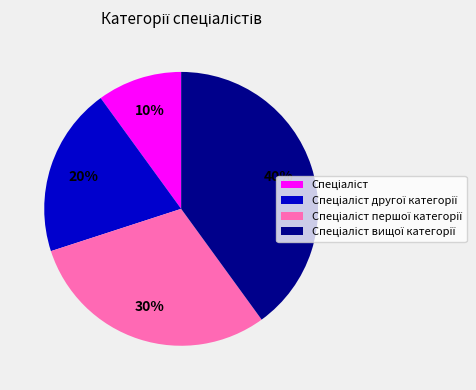

Does any single category account for the majority?

No